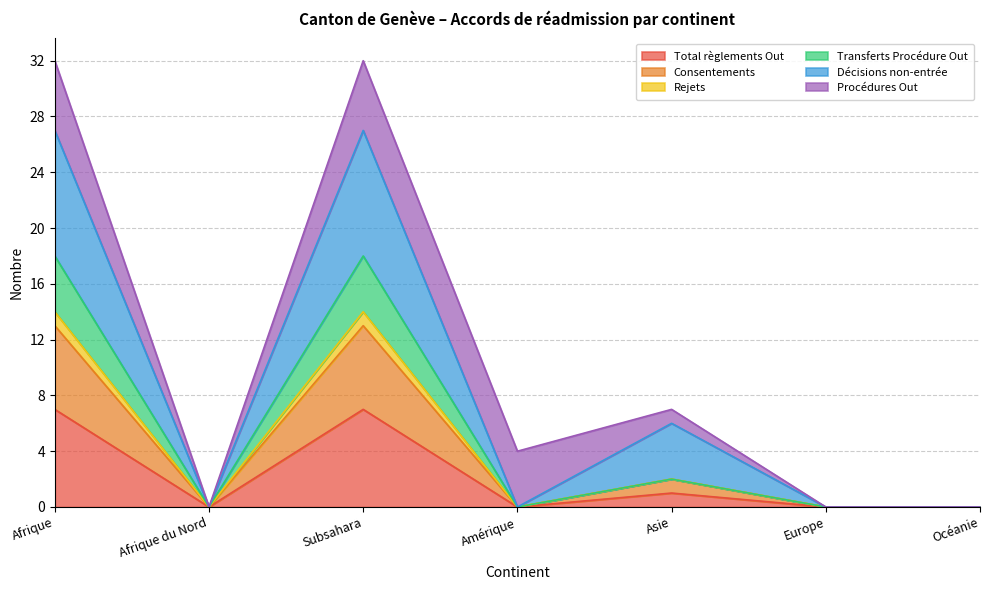

Which series has the largest range (max minus min)?

Décisions non-entrée